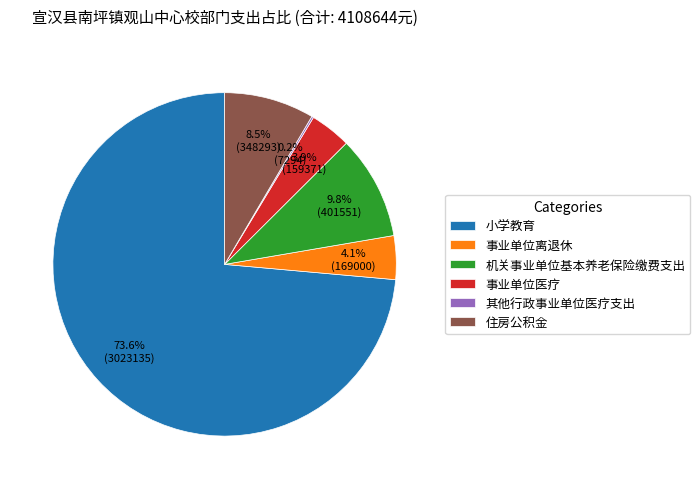

What percentage do 事业单位离退休 and 机关事业单位基本养老保险缴费支出 together represent?

13.9%